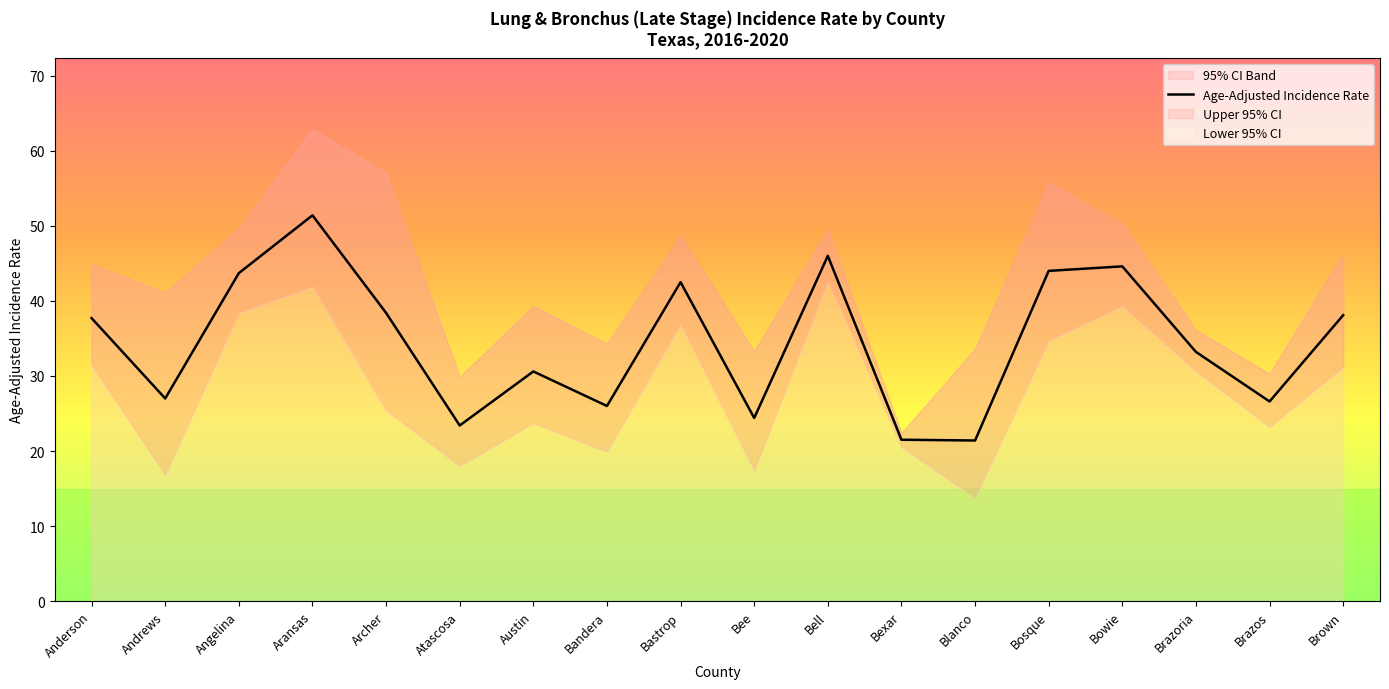

What is the greatest value displayed?

62.9